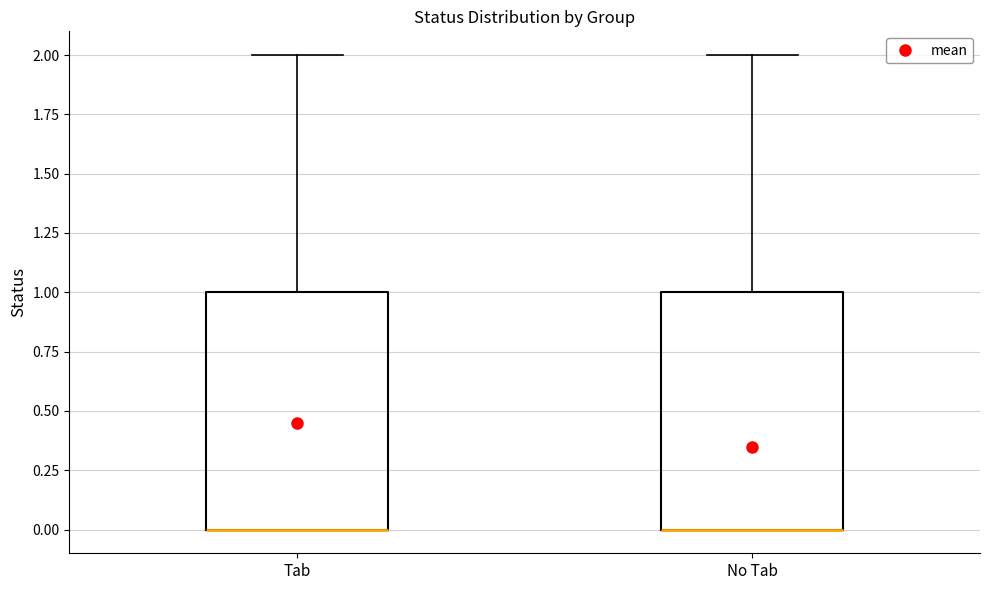

Reading left to right, read every box against the y-axis: the position of its median line, the range the box covers, and the ends of its whiskers. The values are not printed on the chart, so give them approximately, as read against the axis.

Tab: median 0 (drawn on the box's lower edge), box 0 to 1, whiskers 0 to 2
No Tab: median 0 (drawn on the box's lower edge), box 0 to 1, whiskers 0 to 2